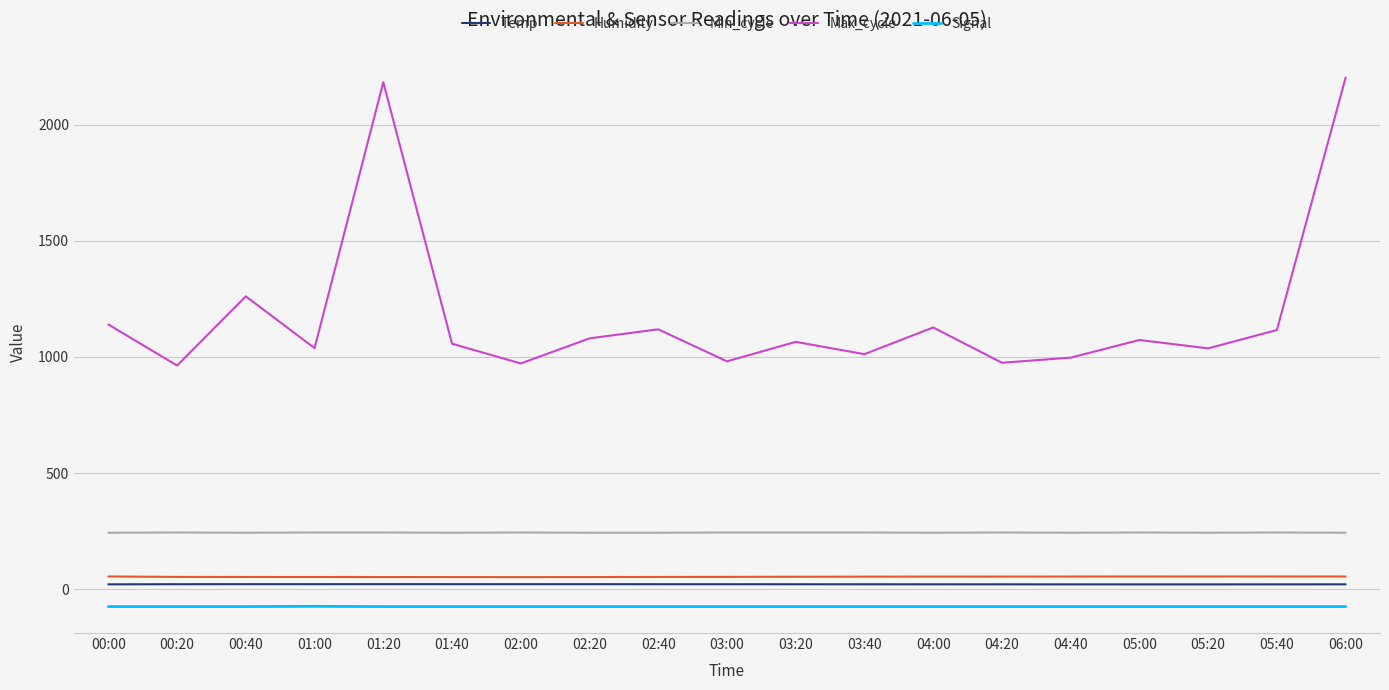

Rank the series by their maximum value, from lowest to highest.

Signal, Temp, Humidity, Min_cycle, Max_cycle